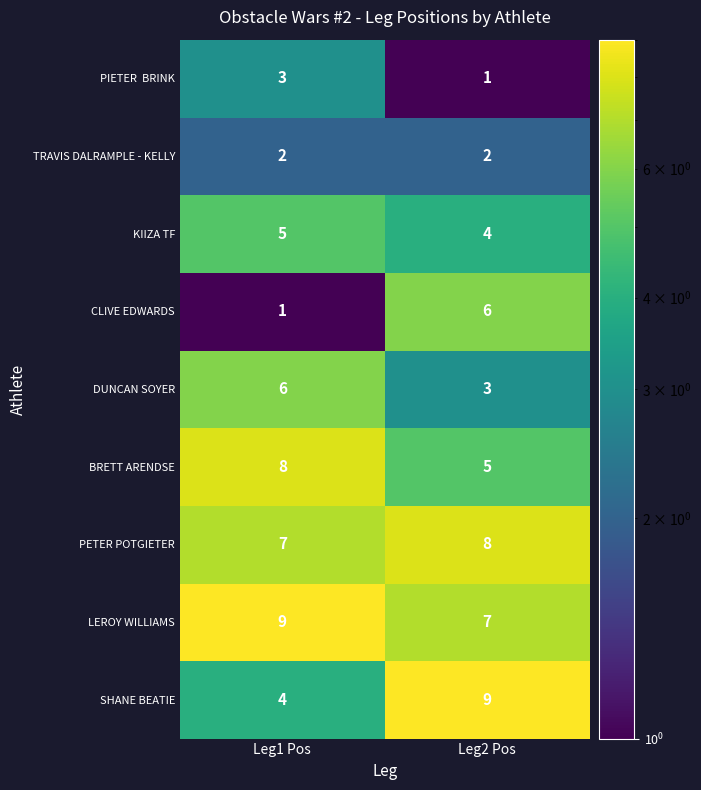

Is it true that TRAVIS DALRAMPLE - KELLY equals 2 at Leg1 Pos?

True